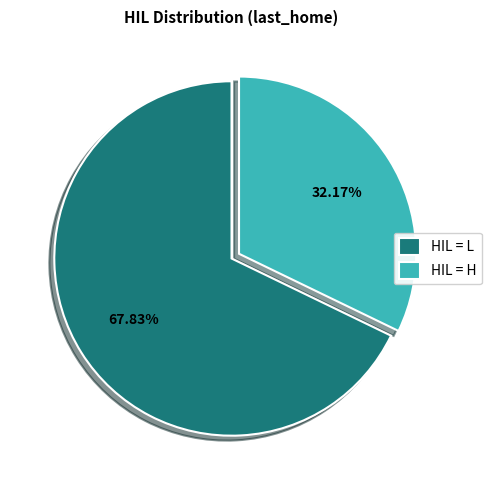

Rank the categories by value from lowest to highest.

HIL = H, HIL = L